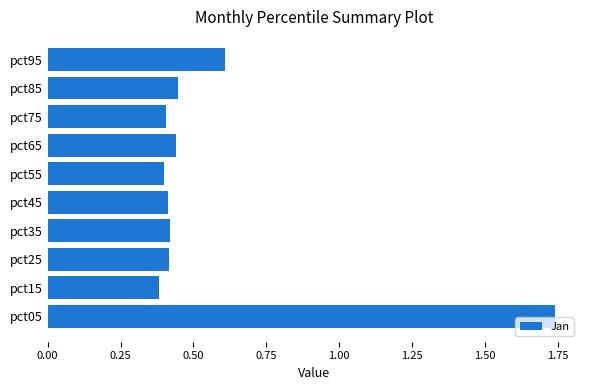

The value at pct45 is 0.7. True or false?

False